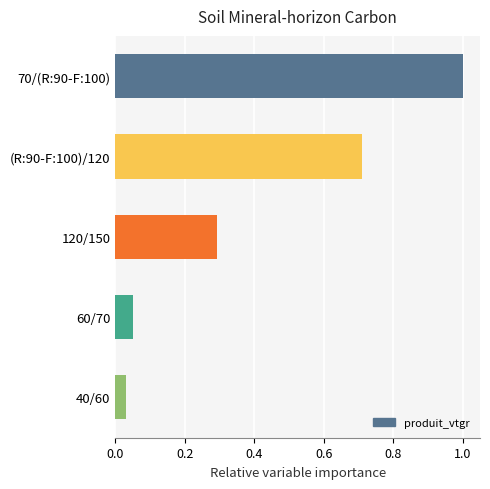

Between 120/150 and 60/70, which is larger?

120/150